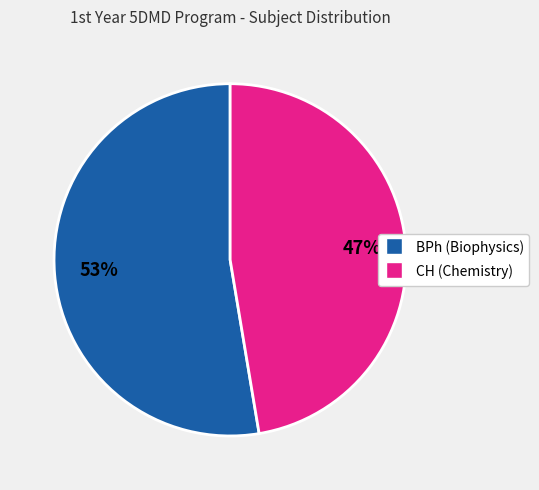

What is the largest slice in the pie chart?

BPh (Biophysics)